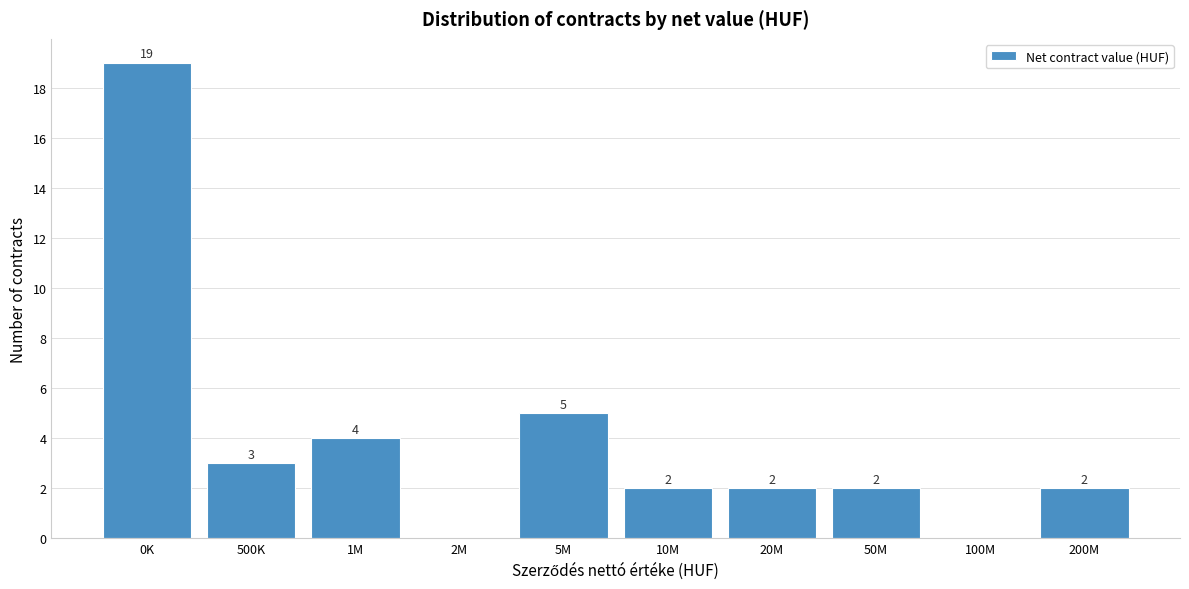

Reading left to right, transcribe all the data shown in this chart.

0K=19	500K=3	1M=4	2M=0	5M=5	10M=2	20M=2	50M=2	100M=0	200M=2